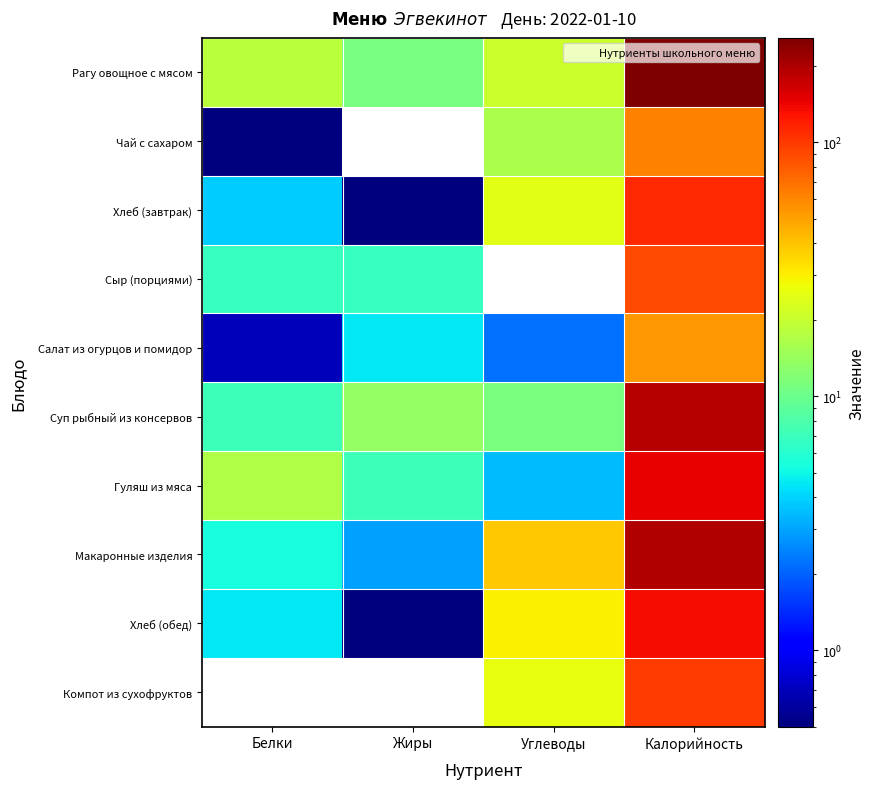

Rank the series by their maximum value, from lowest to highest.

Салат из огурцов и помидор, Чай с сахаром, Сыр (порциями), Компот из сухофруктов, Хлеб (завтрак), Хлеб (обед), Гуляш из мяса, Суп рыбный из консервов, Макаронные изделия, Рагу овощное с мясом